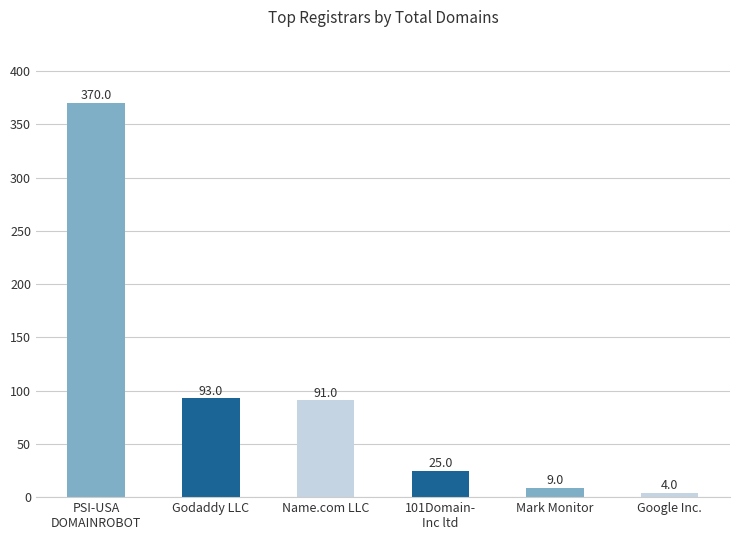

What is the approximate value at Name.com LLC, to the nearest 5?

90